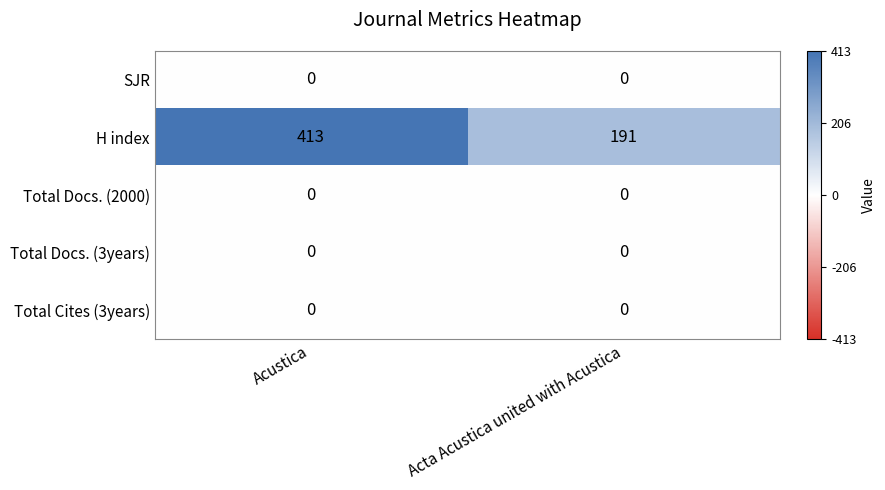

Between Acustica and Acta Acustica united with Acustica, which series saw the biggest shift?

H index